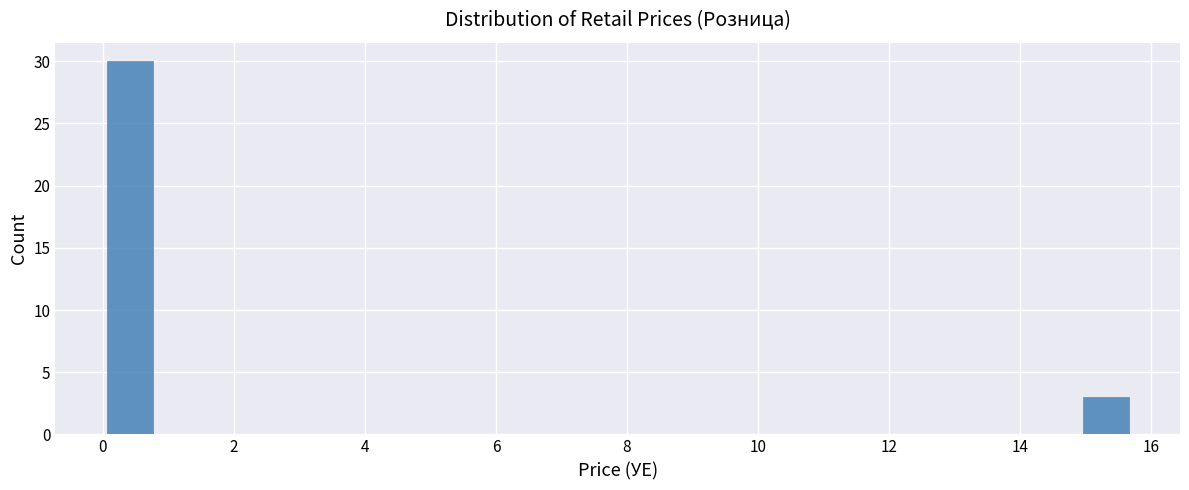

Read against the x-axis, roughly where is the centre of the tallest bar?

0.4